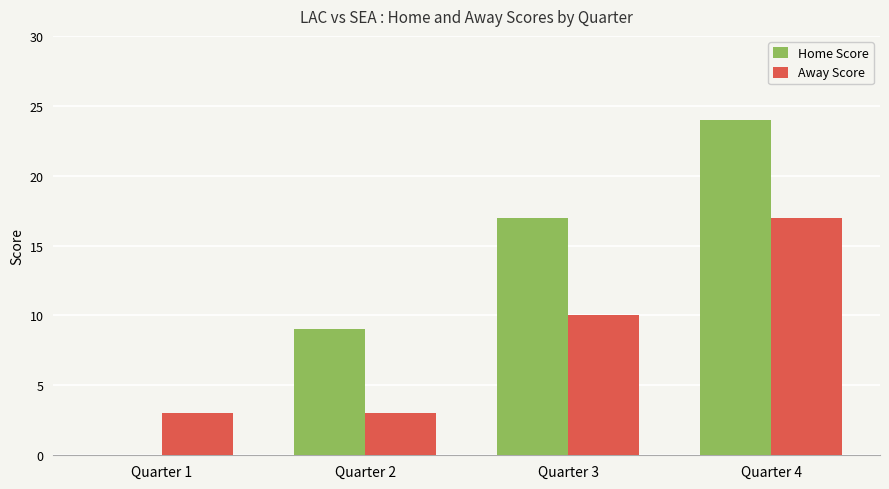

Reading left to right, list all the values displayed in this chart.

Home Score: 0	9	17	24
Away Score: 3	3	10	17